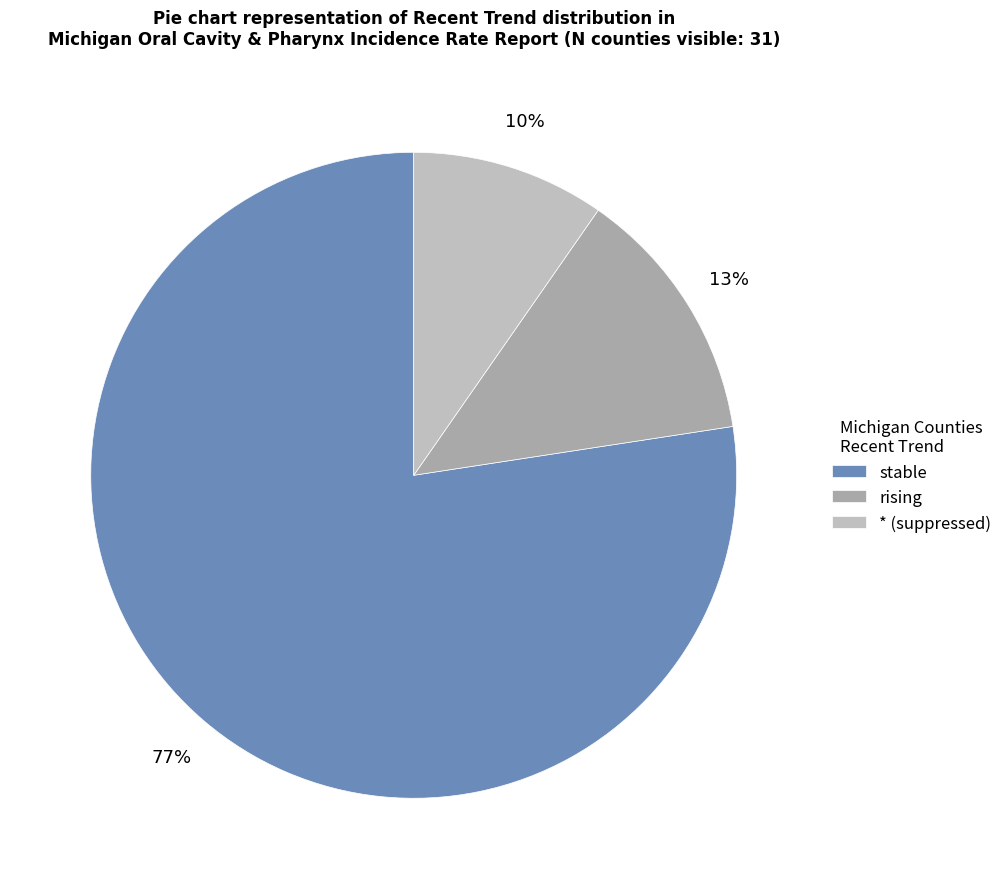

Is there a majority slice in this chart?

Yes